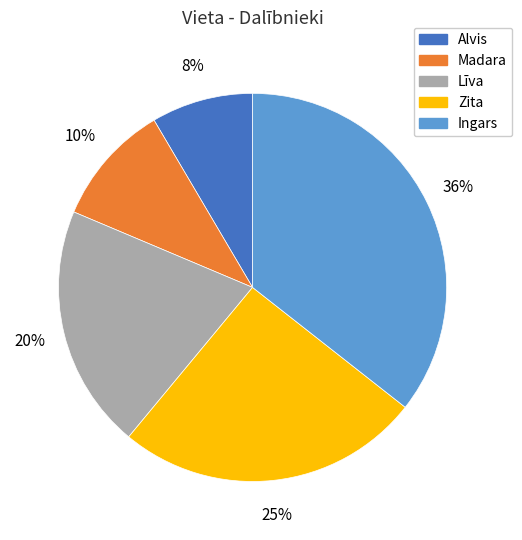

Is it true that Alvis is 8% of the pie?

True